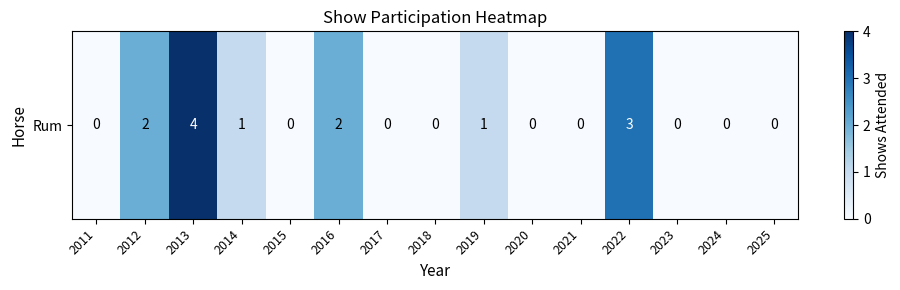

How many categories are shown in the chart?

15